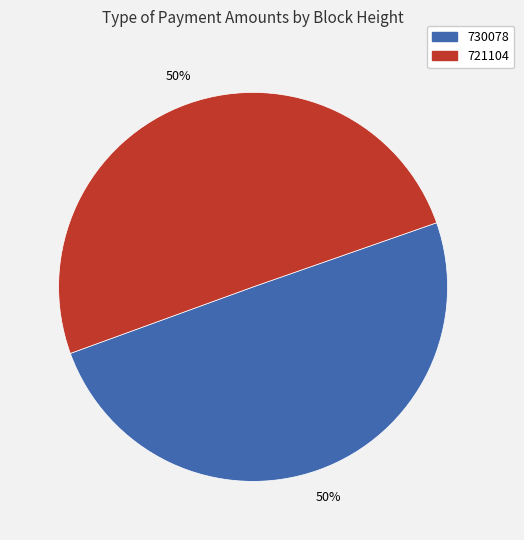

The 721104 slice represents 50% of the pie. True or false?

True